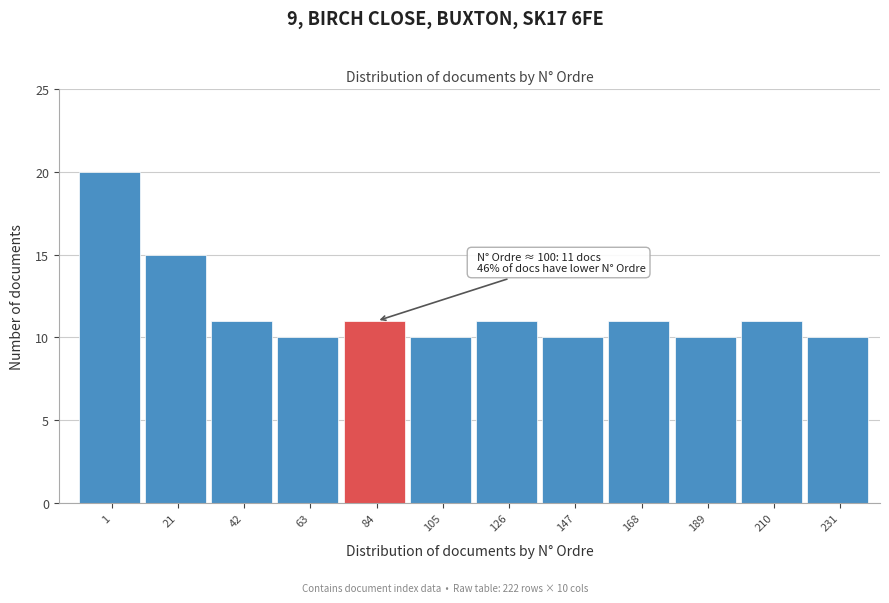

Reading left to right, list all the values displayed in this chart.

20	15	11	10	11	10	11	10	11	10	11	10